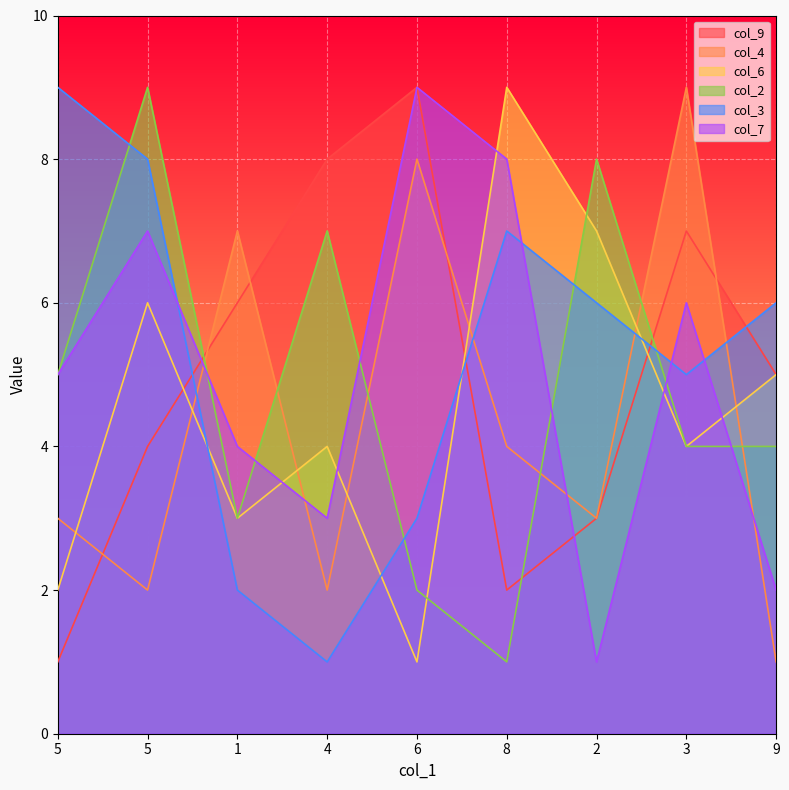

True or false: col_4 and col_3 intersect in this chart.

True